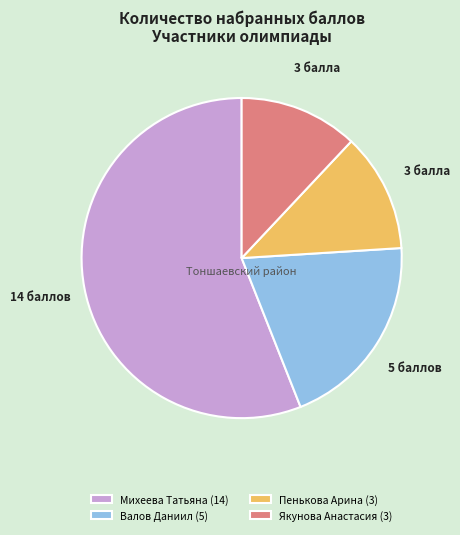

What is the largest slice in the pie chart?

Михеева Татьяна (14)